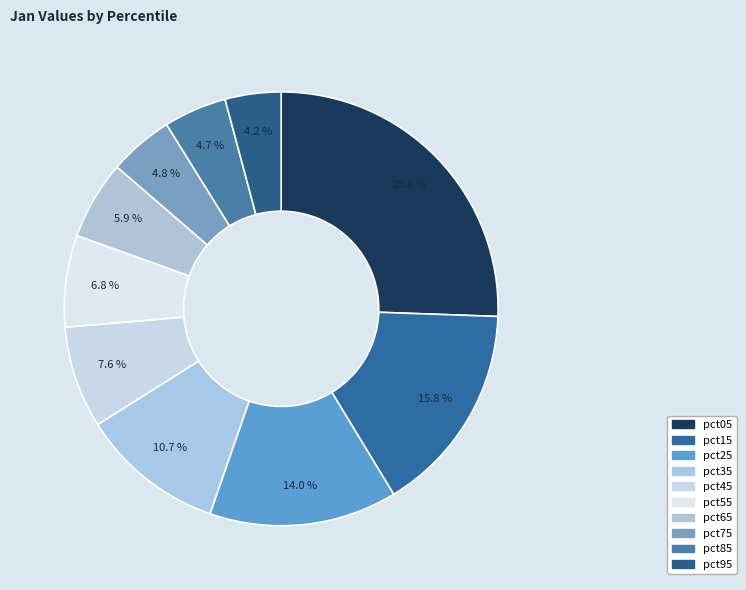

Which category has the biggest portion of the pie?

pct05